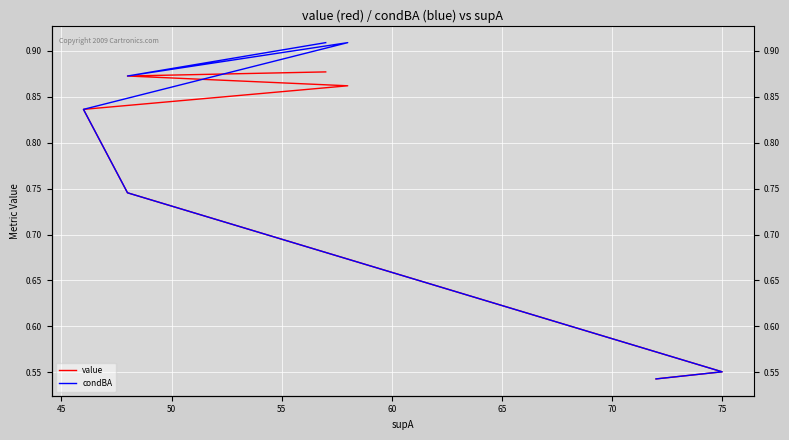

True or false: condBA and value intersect in this chart.

False